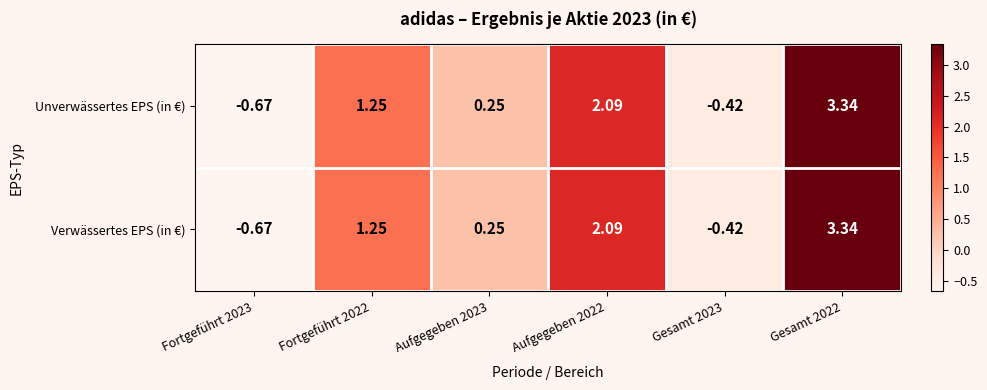

Is the value of Verwässertes EPS (in €) at Fortgeführt 2023 greater than the value of Unverwässertes EPS (in €) at Aufgegeben 2023?

No